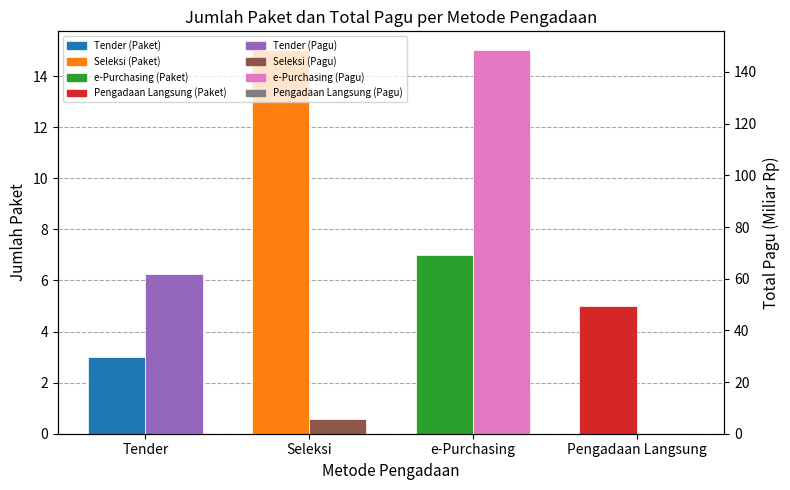

The value of Total Pagu (Miliar Rp) at e-Purchasing is 205.7. True or false?

False